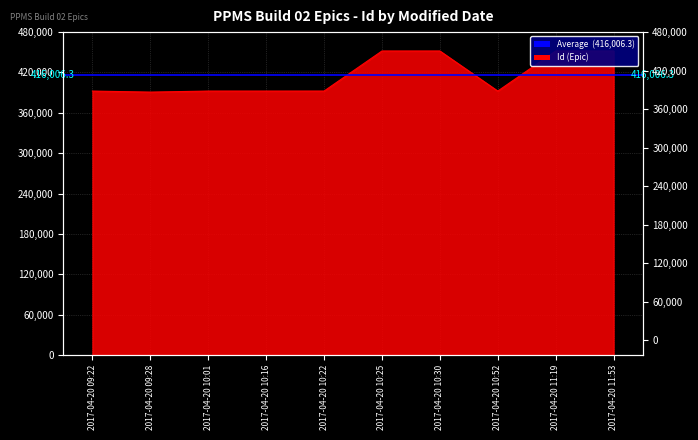

At which category does the data reach its first local valley?

2017-04-20 09:28